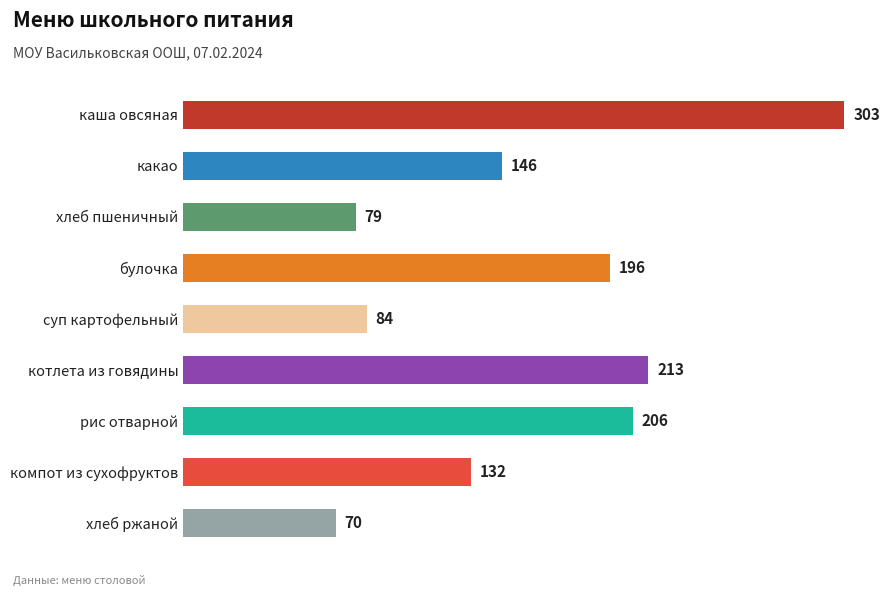

Rank the categories by value from lowest to highest.

хлеб ржаной, хлеб пшеничный, суп картофельный, компот из сухофруктов, какао, булочка, рис отварной, котлета из говядины, каша овсяная